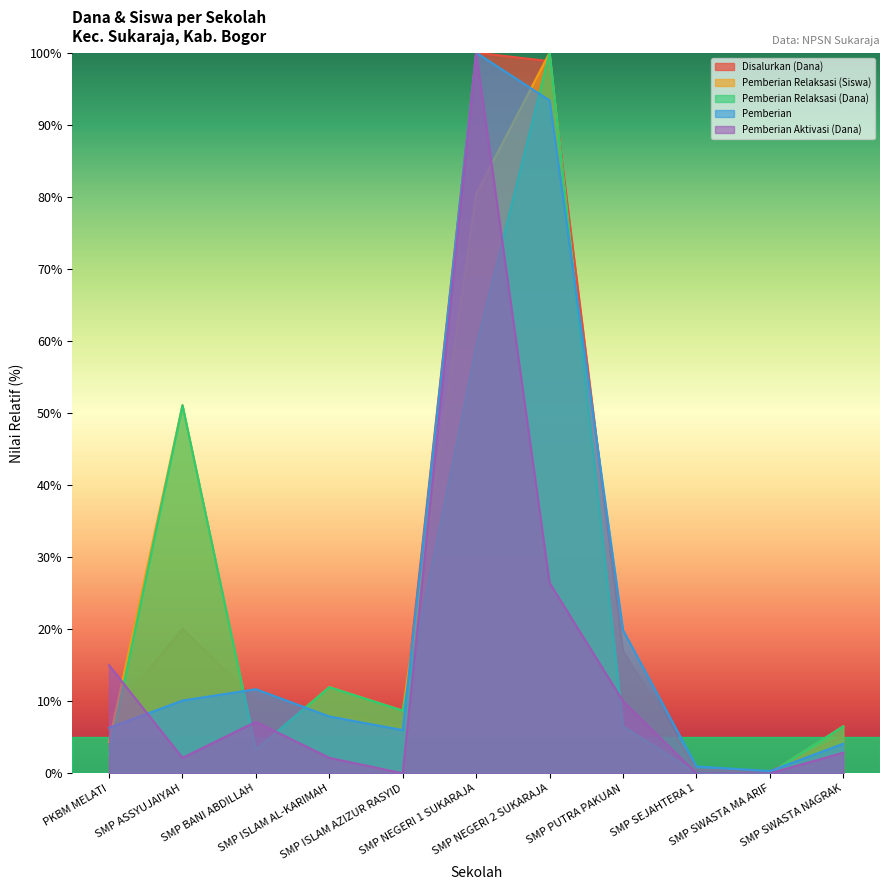

Count the number of data series in this chart.

5